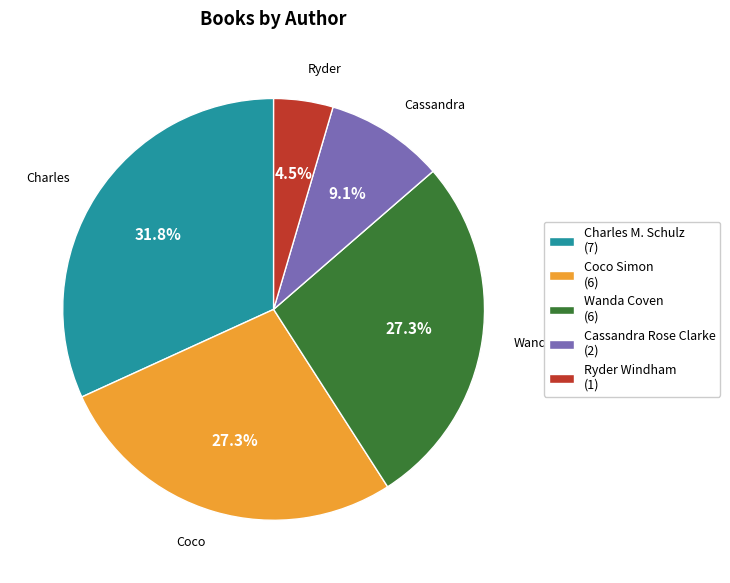

To the nearest percent, what percentage of the pie is Cassandra Rose Clarke?

9%